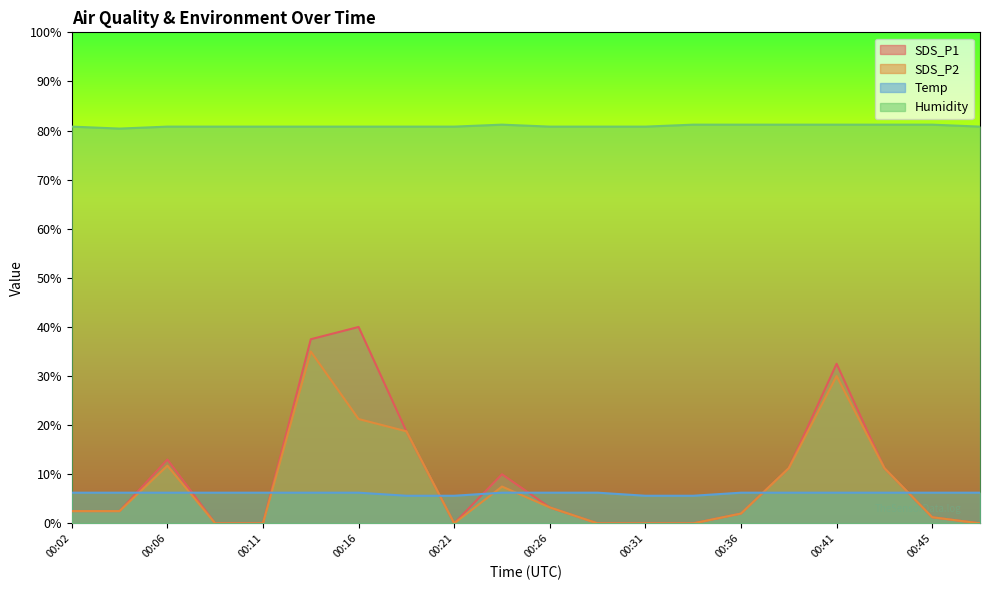

Is it true that SDS_P2 equals 3.2 at 00:26?

True